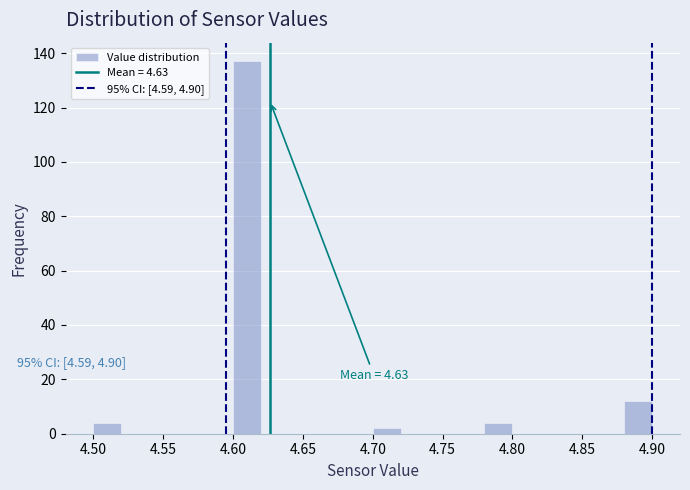

Which range on the x-axis has the tallest bar?

4.60 to 4.62